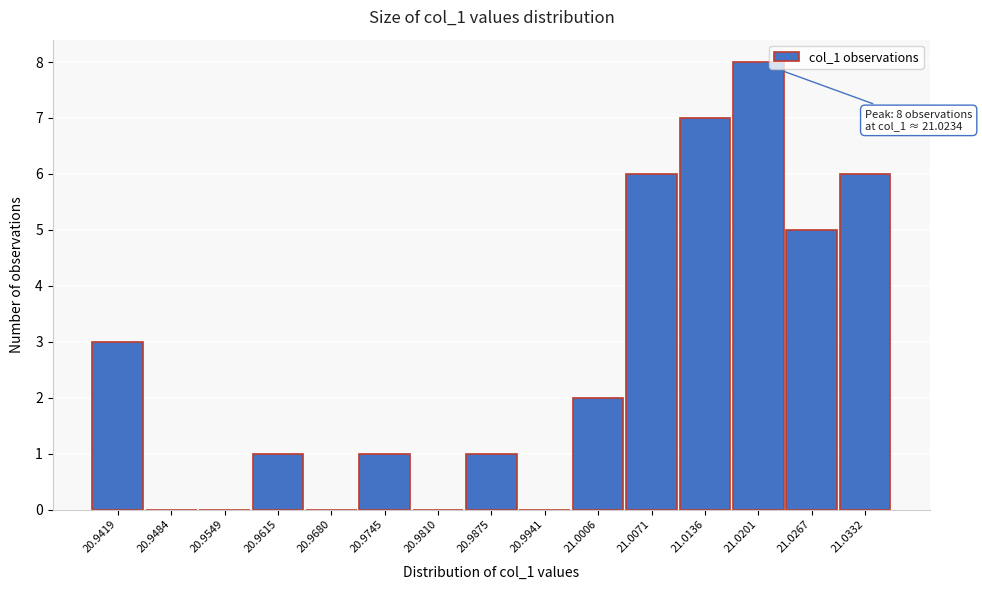

Reading right to left, what are all the values shown in this chart?

21.0332=6	21.0267=5	21.0201=8	21.0136=7	21.0071=6	21.0006=2	20.9941=0	20.9875=1	20.9810=0	20.9745=1	20.9680=0	20.9615=1	20.9549=0	20.9484=0	20.9419=3